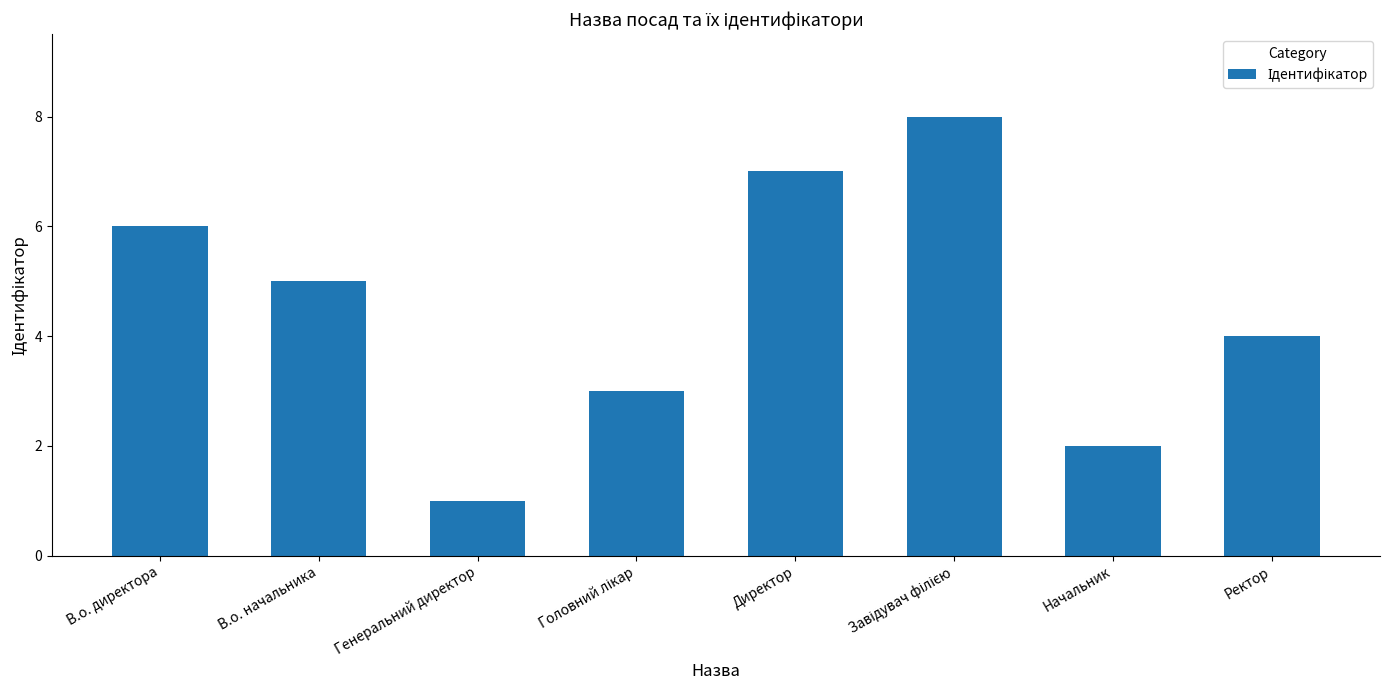

Reading right to left, extract all data points from this chart.

4	2	8	7	3	1	5	6